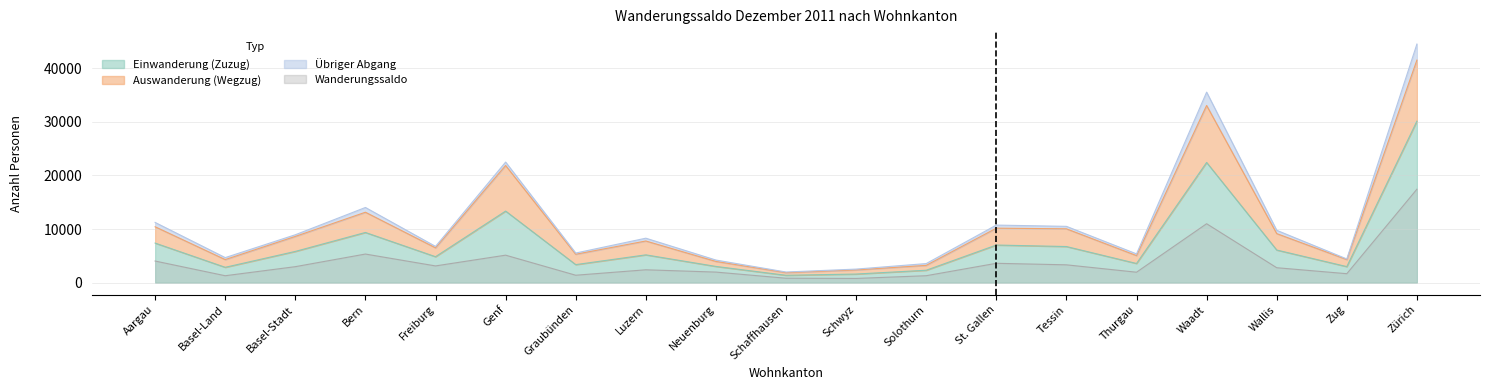

True or false: Total Einwanderung has a value of 3344 at Schaffhausen.

False